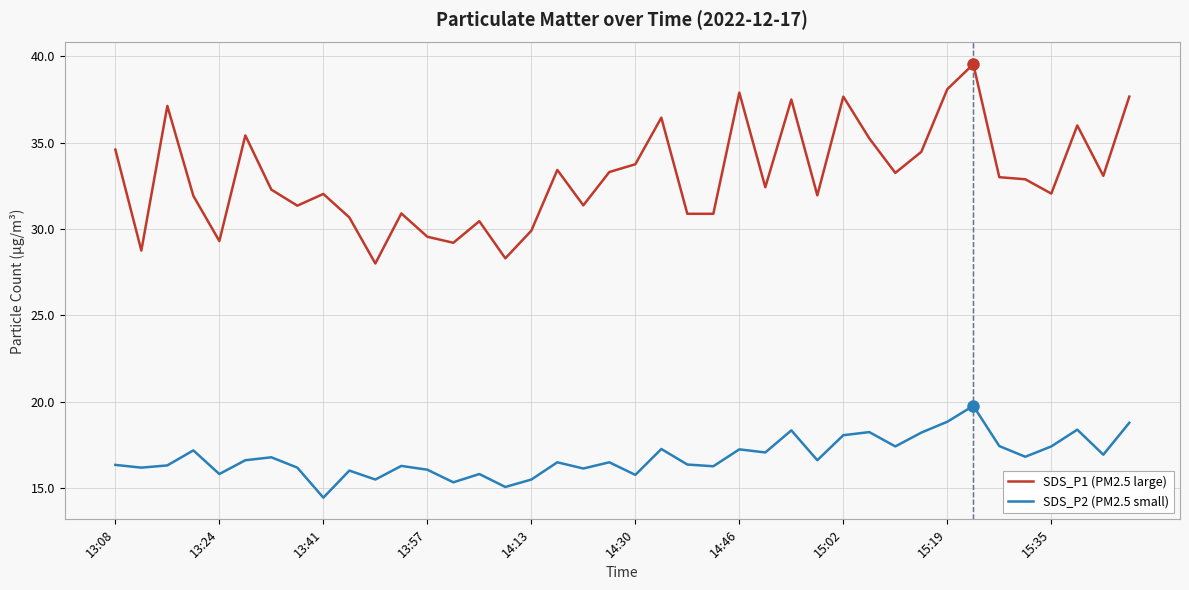

True or false: SDS_P1 (PM2.5 large) and SDS_P2 (PM2.5 small) cross at least once.

False